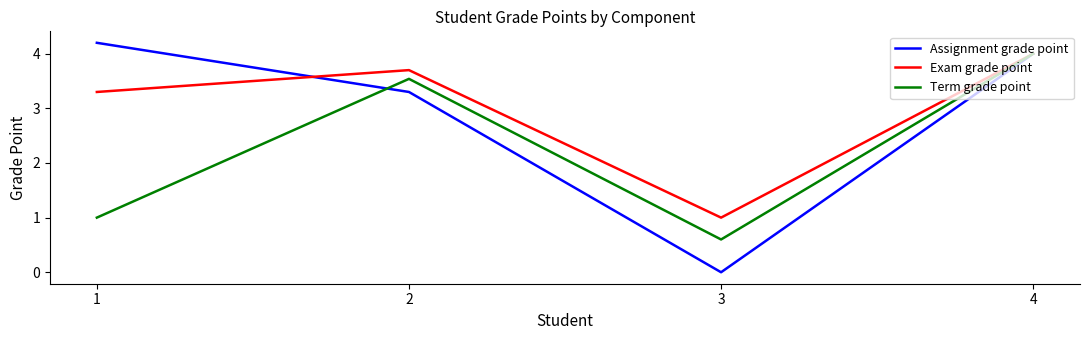

What is the difference between the second highest and second lowest values in the Exam grade point series?

0.4